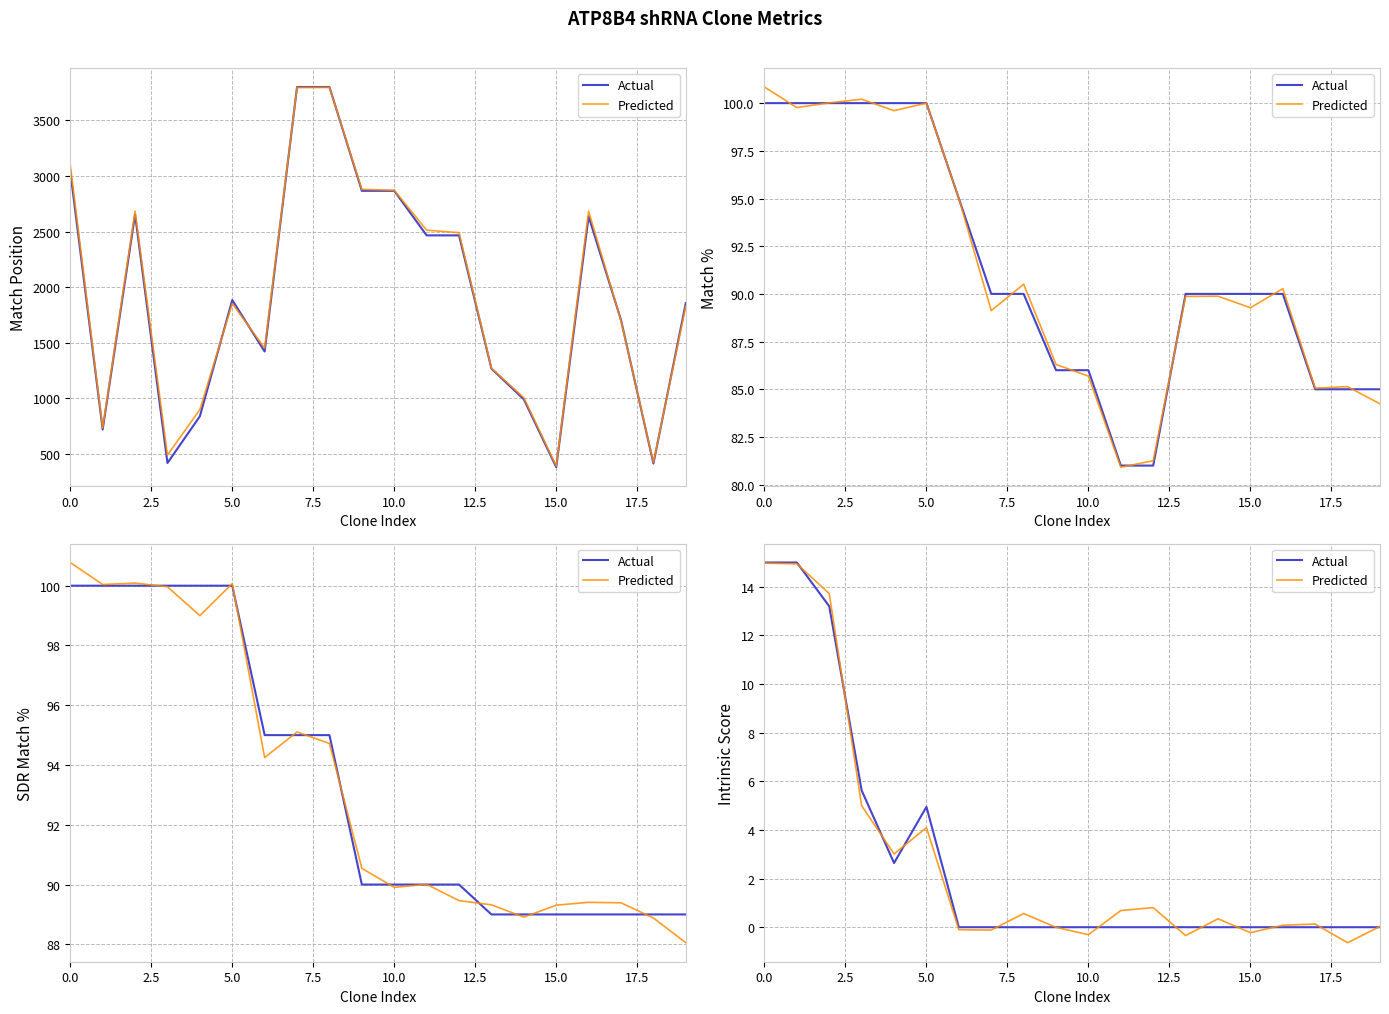

Which series has the widest spread of values?

Predicted